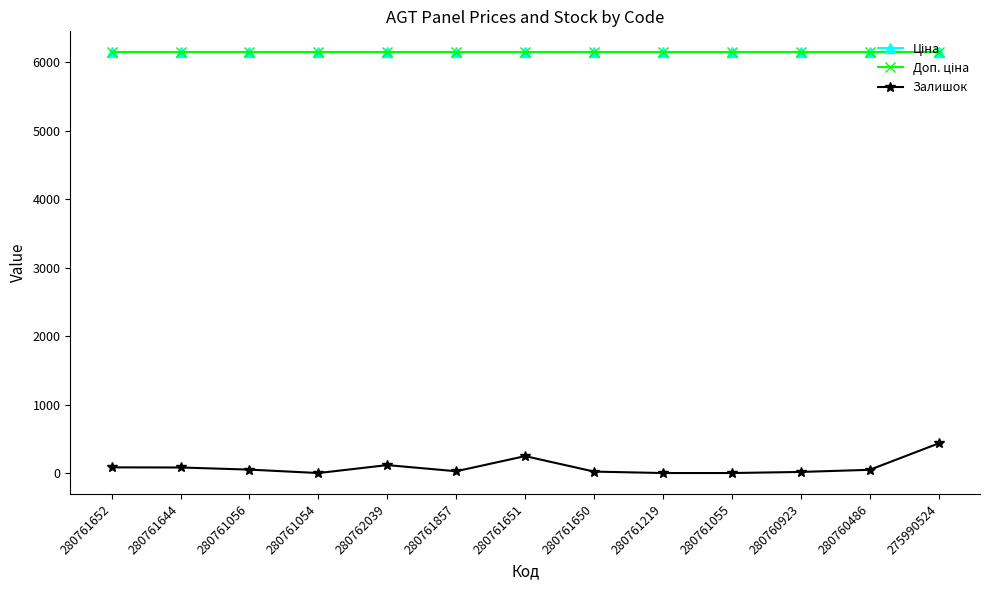

Does the chart have visible grid lines?

No